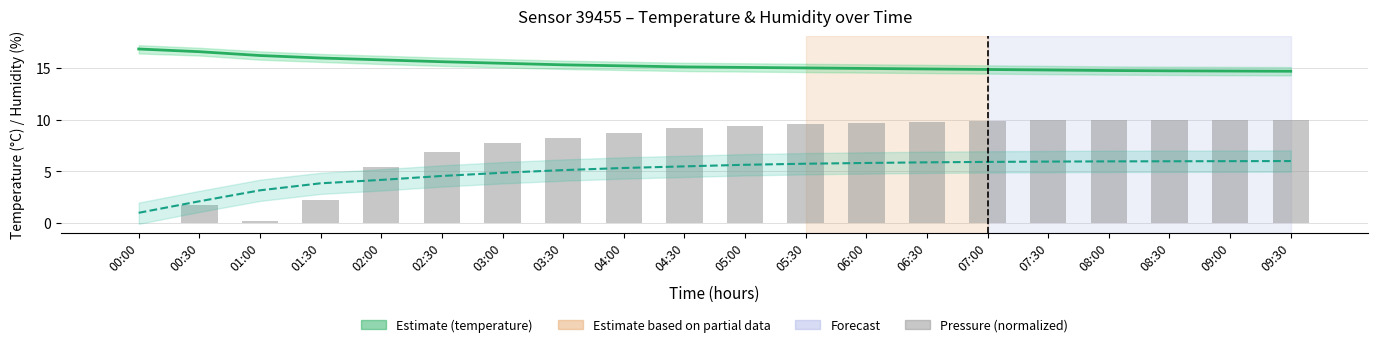

At which category is the sum across all series the highest?

07:30